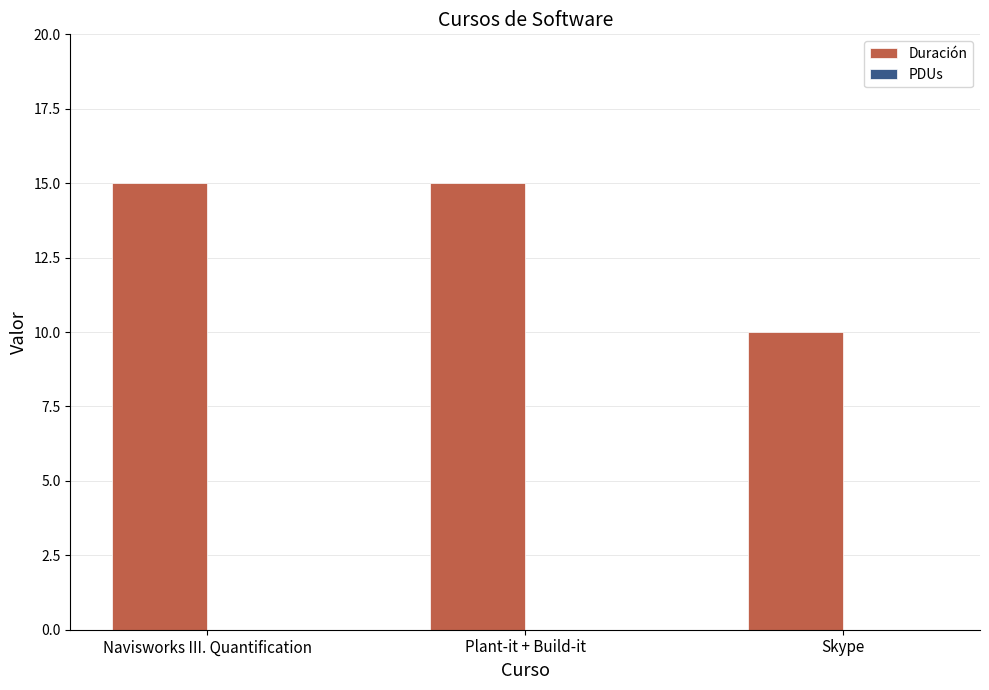

What is the maximum value shown in the chart?

15